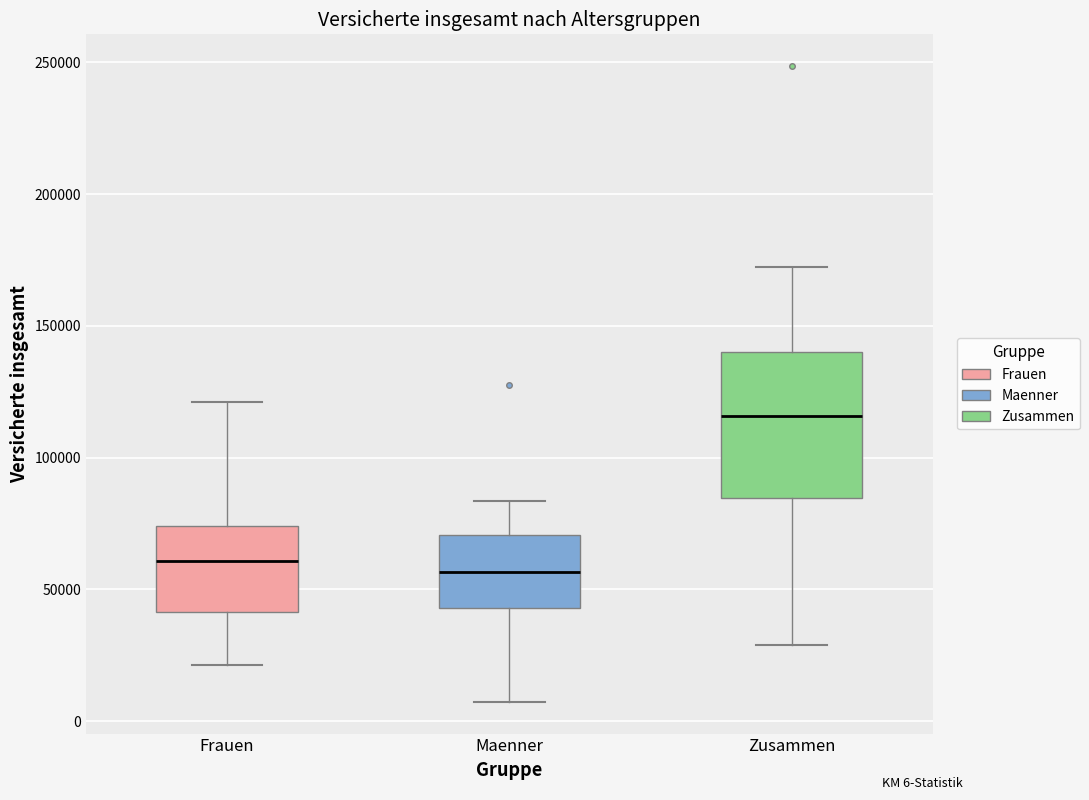

Reading left to right, read every box against the y-axis: the position of its median line, the range the box covers, and the ends of its whiskers. The values are not printed on the chart, so give them approximately, as read against the axis.

Frauen: median 60000, box 40000 to 75000, whiskers 20000 to 120000
Maenner: median 55000, box 45000 to 70000, whiskers 5000 to 85000
Zusammen: median 115000, box 85000 to 140000, whiskers 30000 to 170000